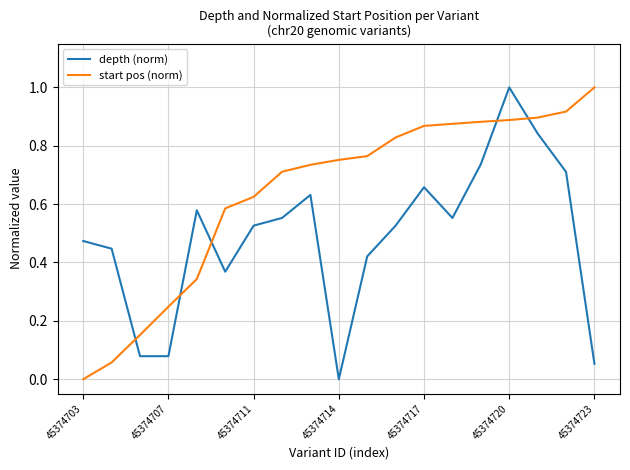

Rank the series by their average value, from highest to lowest.

start pos (norm), depth (norm)